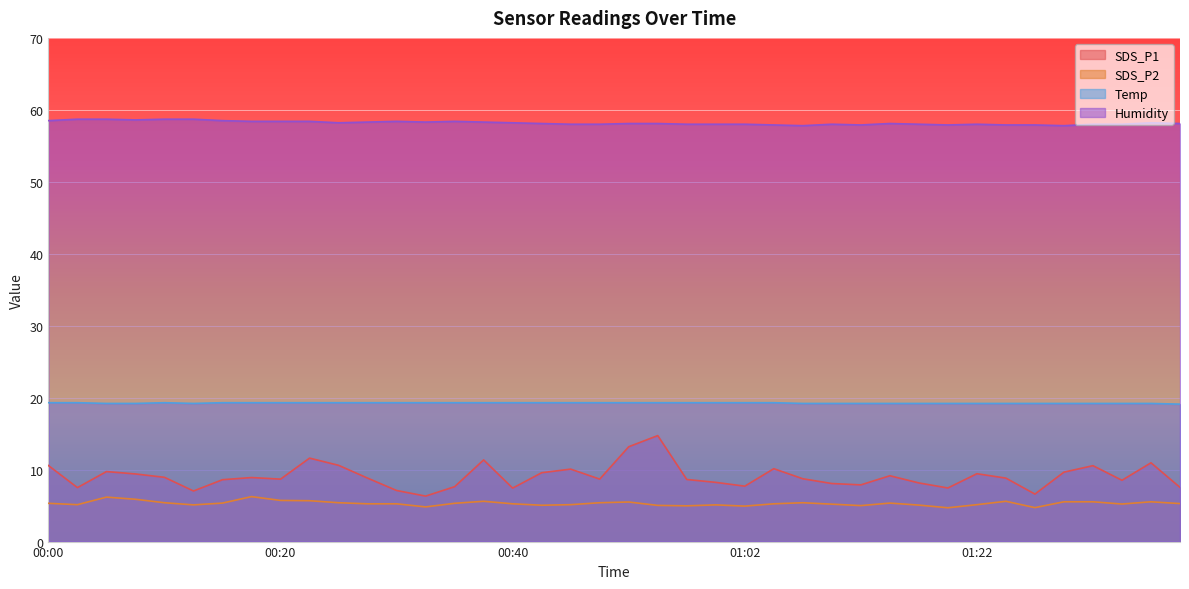

At which category does the chart reach its minimum across all series?

01:19